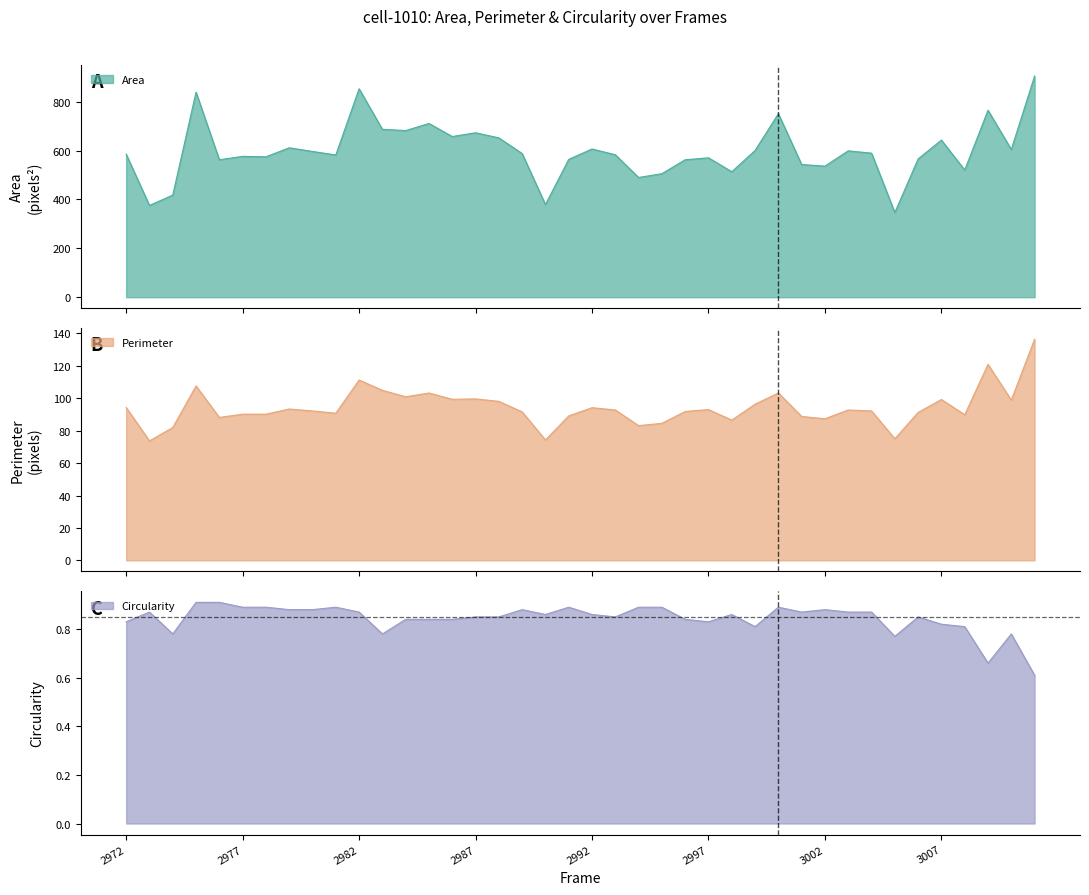

What is the highest value of the Area series?

905.0